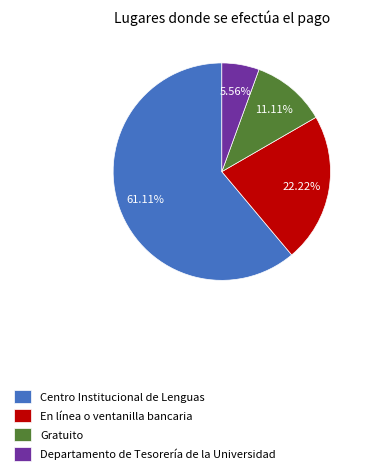

Rank the categories by value from highest to lowest.

Centro Institucional de Lenguas, En línea o ventanilla bancaria, Gratuito, Departamento de Tesorería de la Universidad